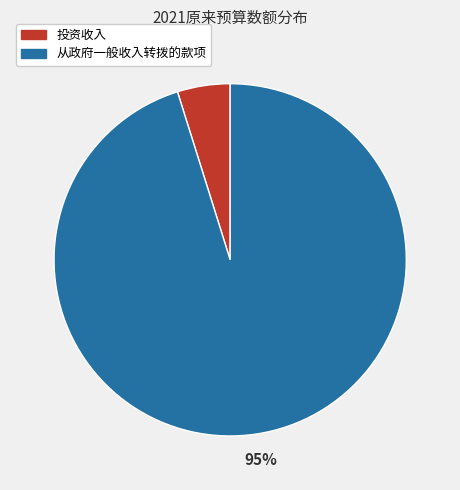

The 从政府一般收入转拨的款项 slice represents 95% of the pie. True or false?

True